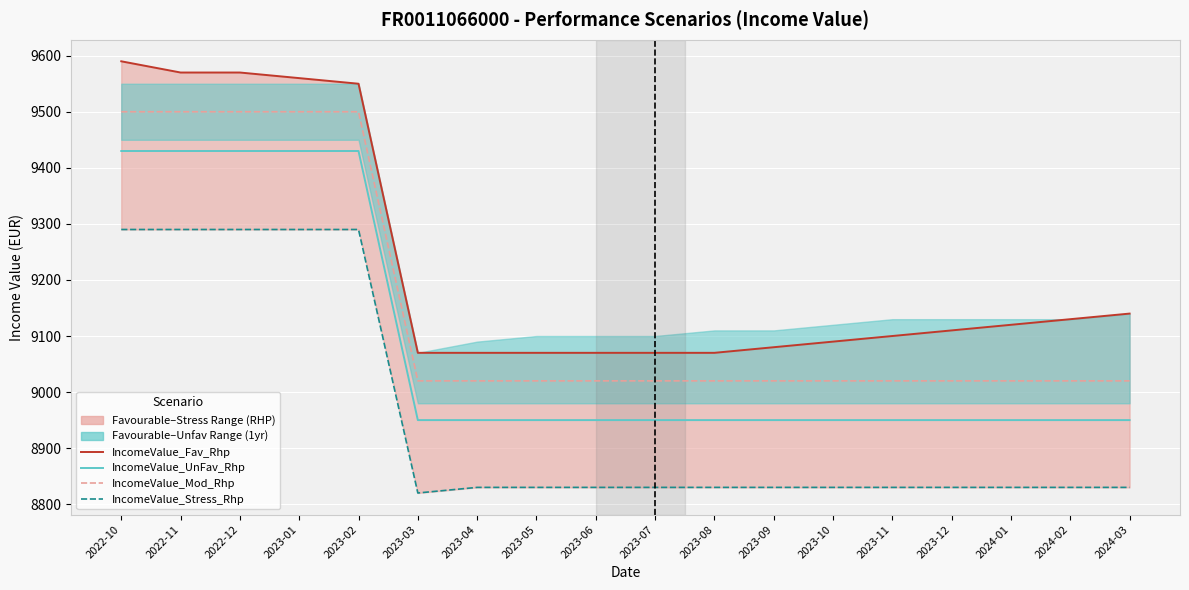

What is the spread (max minus min) of values at 2023-03?

250